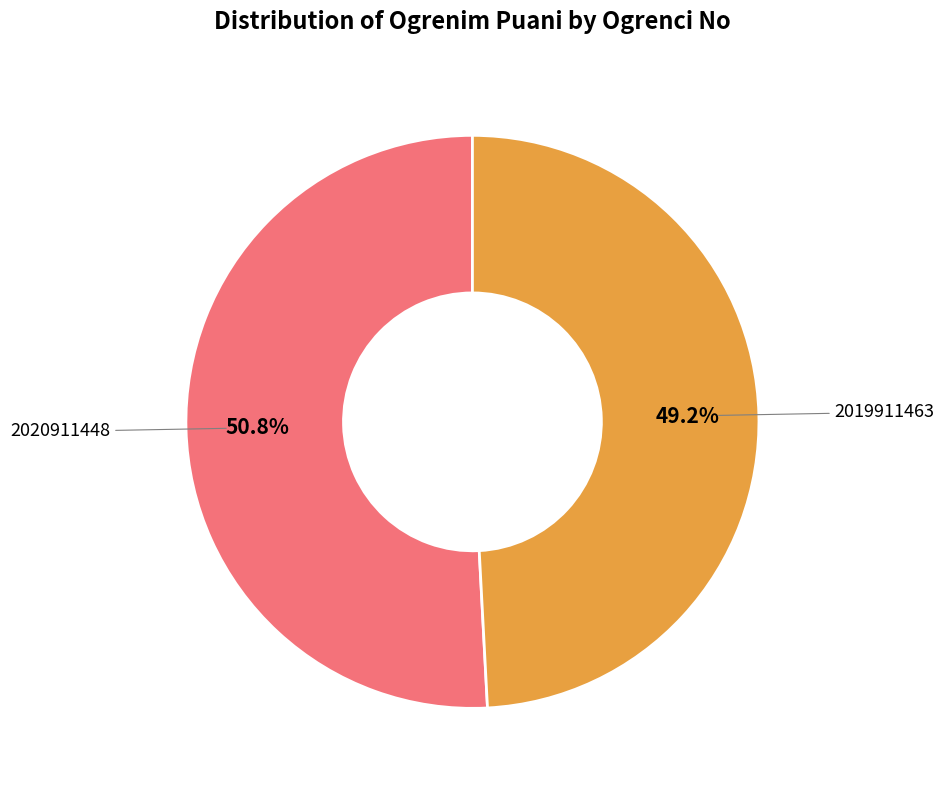

What is the smallest slice in the pie chart?

2019911463